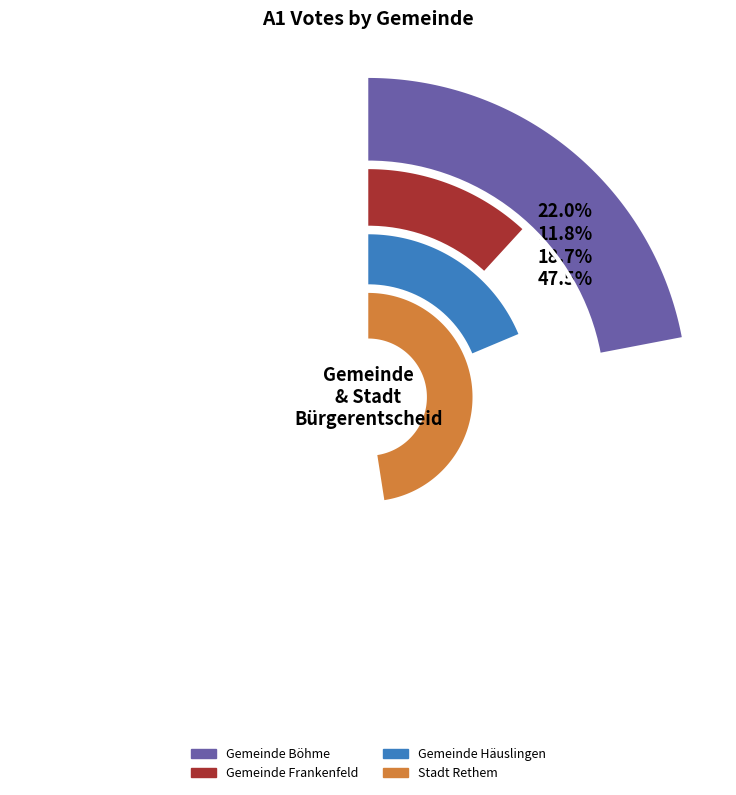

Which category has the smallest portion of the pie?

Gemeinde Frankenfeld